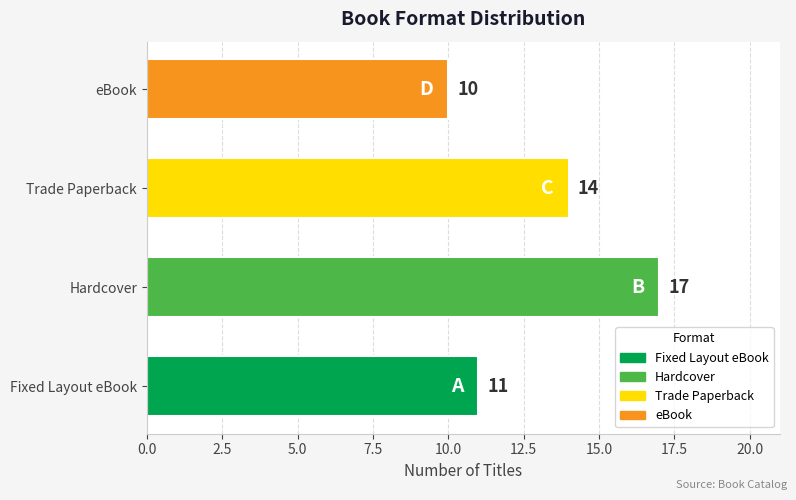

Count the number of data series in this chart.

1